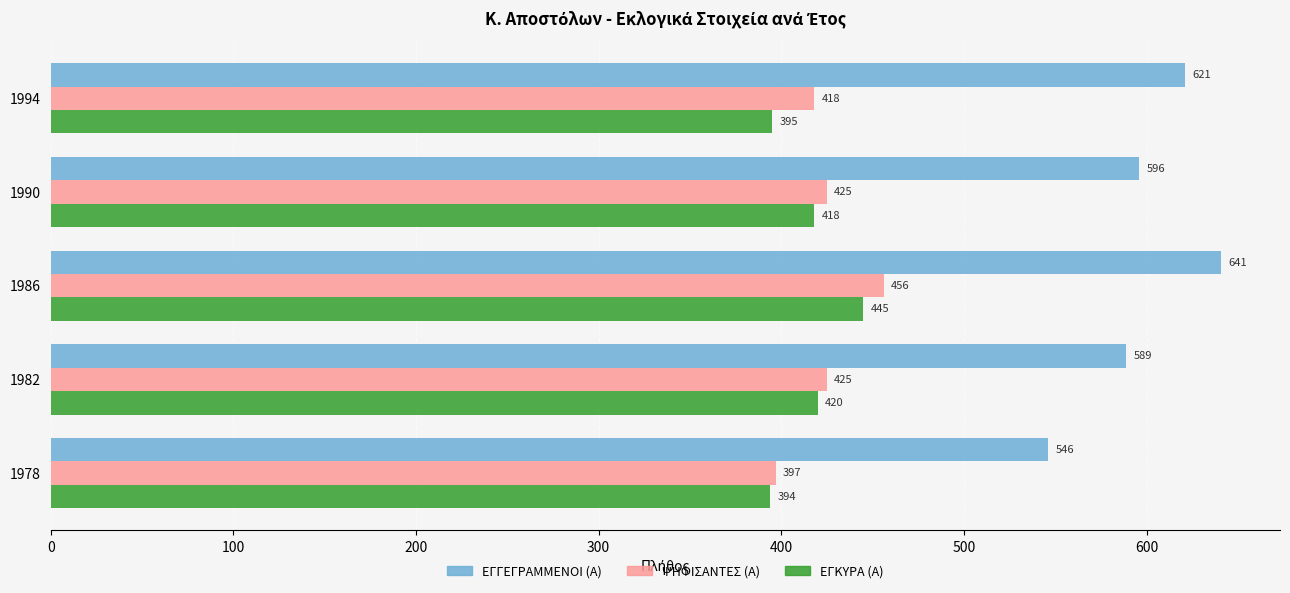

Which series has the widest spread of values?

ΕΓΓΕΓΡΑΜΜΕΝΟΙ (Α)